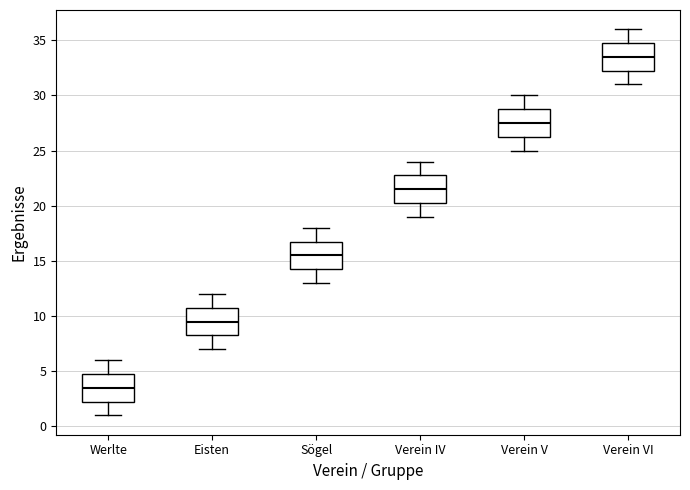

Reading left to right, transcribe this box plot: for each box, give where its median line is, the range the box spans, and where its two whiskers end, as read against the y-axis. The values are not printed on the chart, so give them approximately, as read against the axis.

Werlte: median 3.5, box 2.5 to 5.0, whiskers 1.0 to 6.0
Eisten: median 9.5, box 8.5 to 11.0, whiskers 7.0 to 12.0
Sögel: median 15.5, box 14.5 to 17.0, whiskers 13.0 to 18.0
Verein IV: median 21.5, box 20.5 to 23.0, whiskers 19.0 to 24.0
Verein V: median 27.5, box 26.5 to 29.0, whiskers 25.0 to 30.0
Verein VI: median 33.5, box 32.5 to 35.0, whiskers 31.0 to 36.0